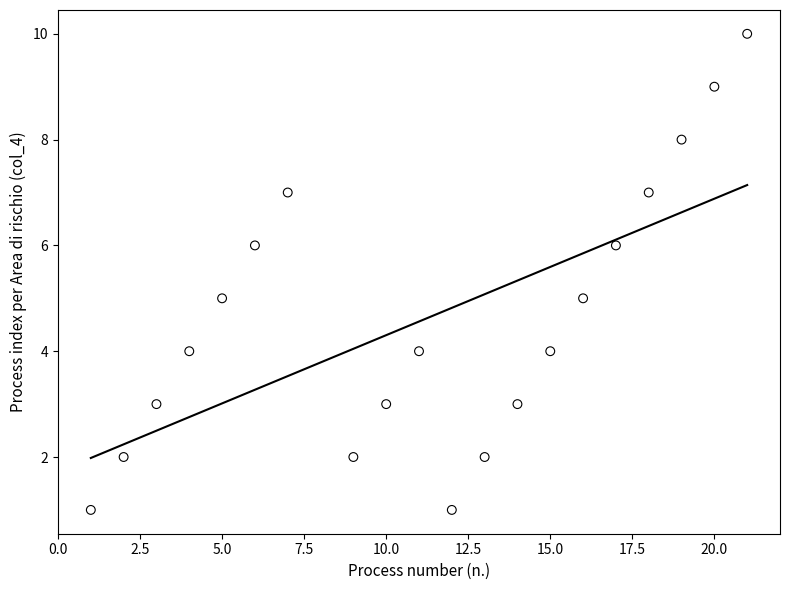

What is the range of Y values (max minus min)?

9